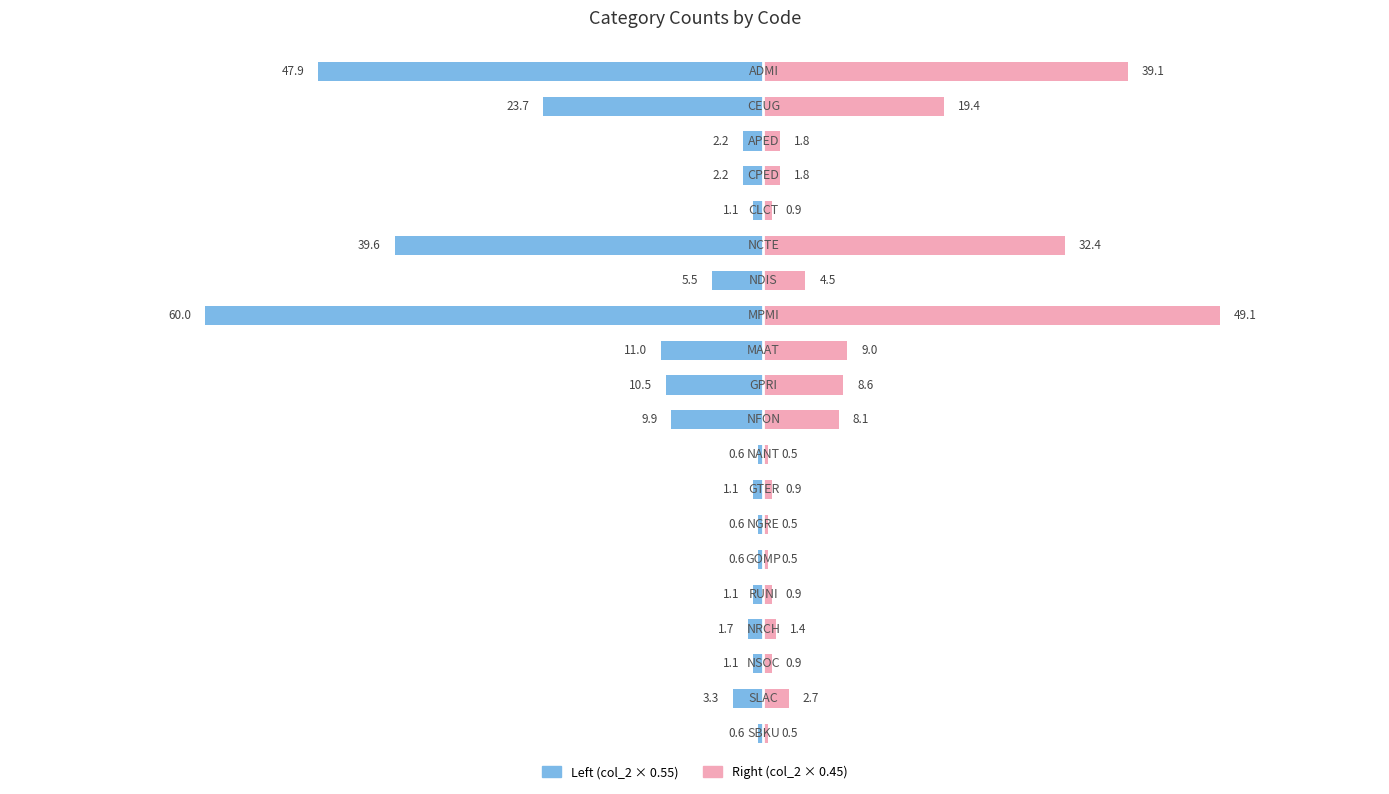

What is the highest value of the Right (col_2 × 0.45) series?

49.1